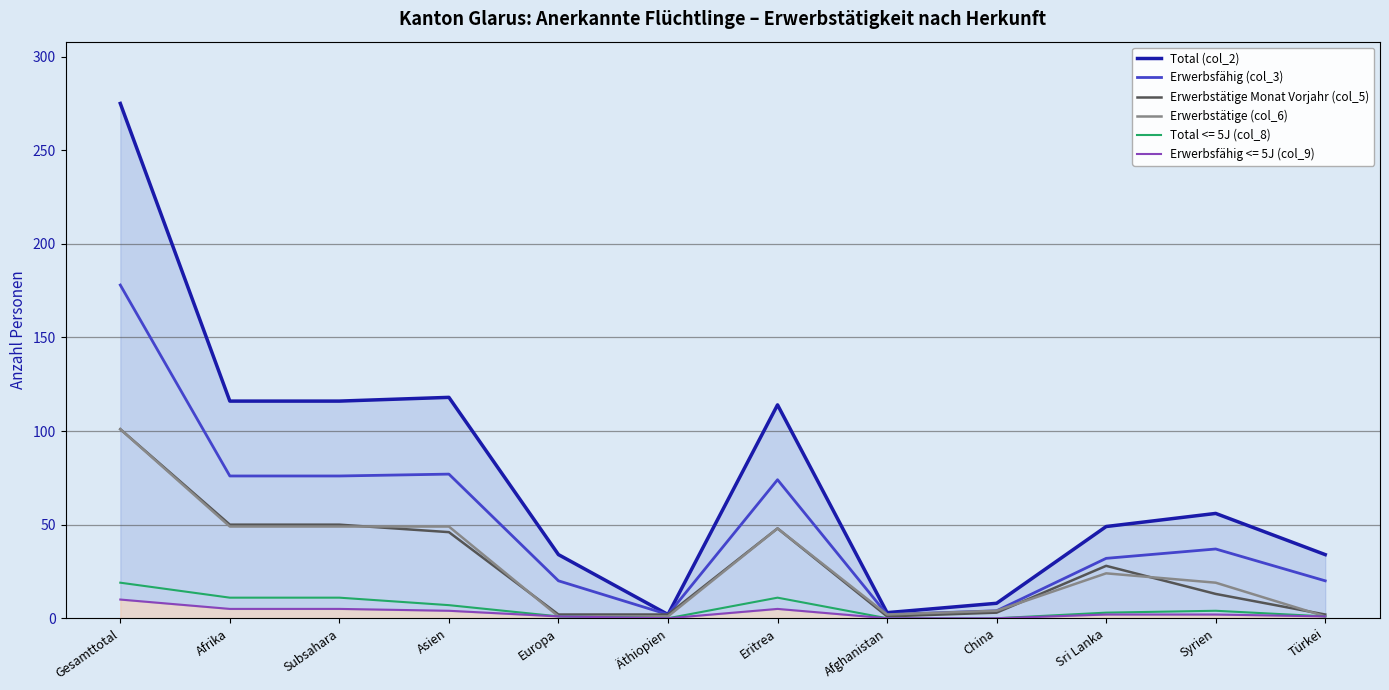

Between Sri Lanka and Afghanistan, which is larger?

Sri Lanka